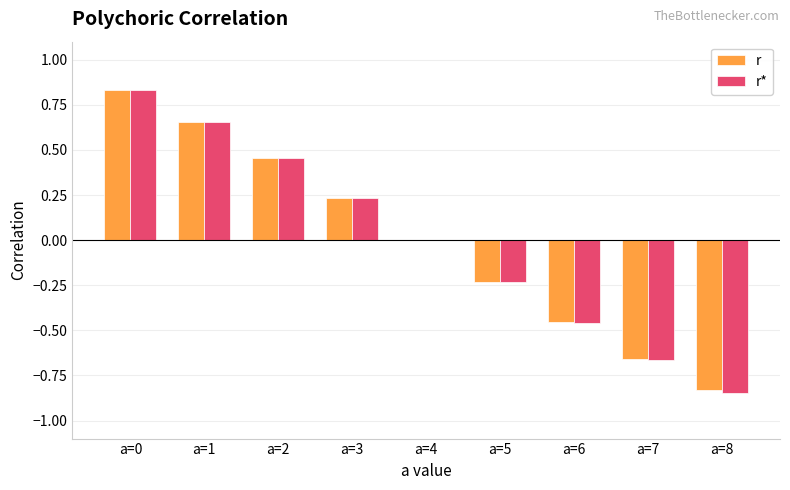

At which label does r* reach its peak?

a=0